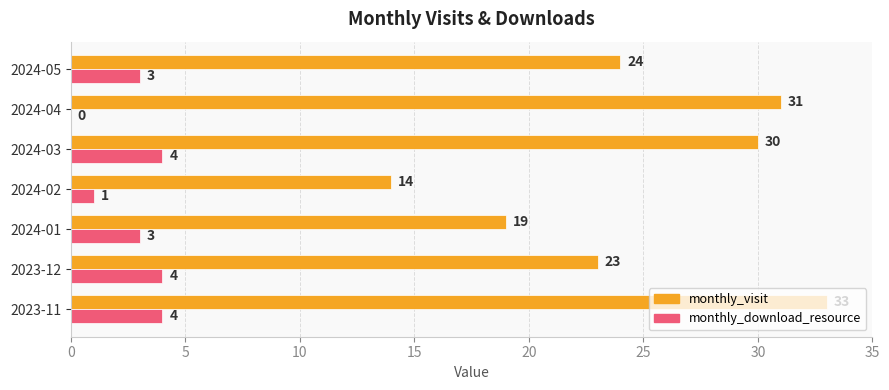

What is the greatest value displayed?

33